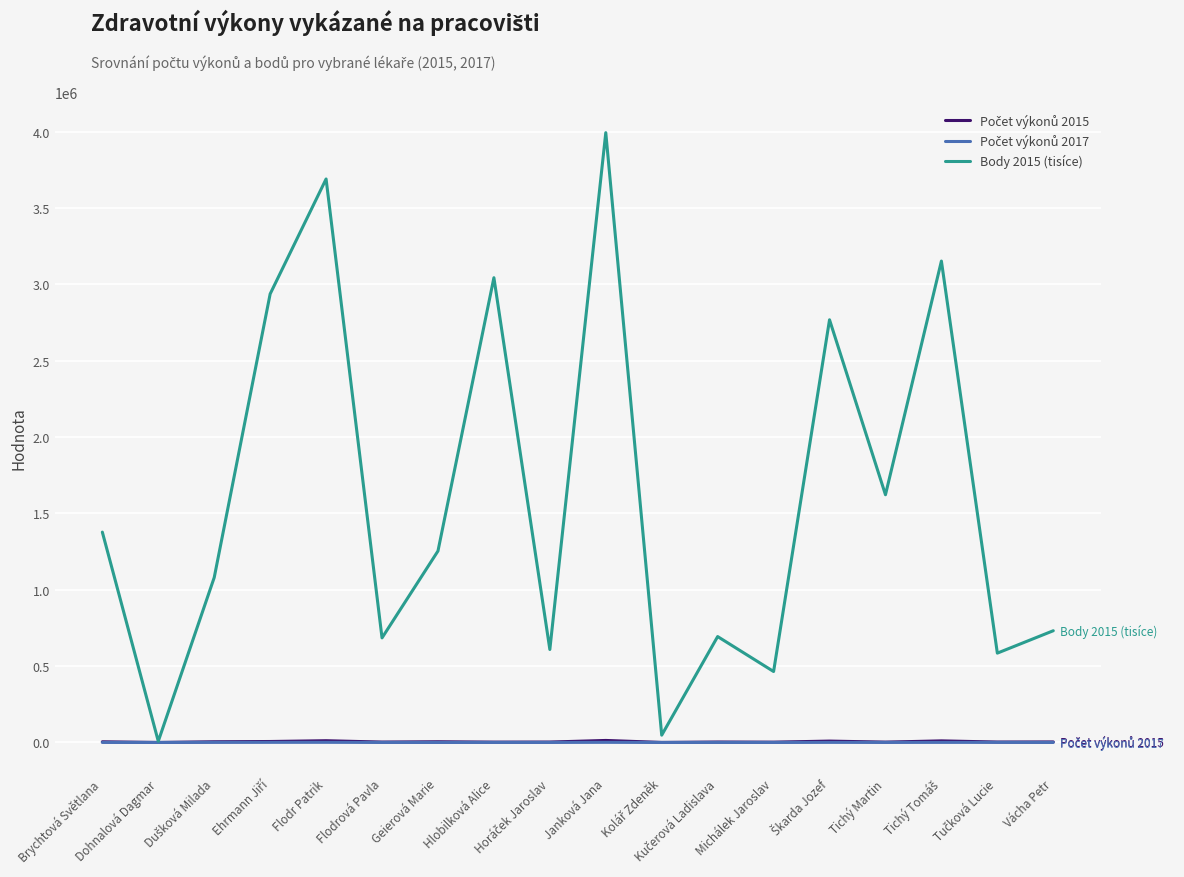

The Body 2015 (tisíce) series shows 2242153 at Brychtová Světlana. True or false?

False